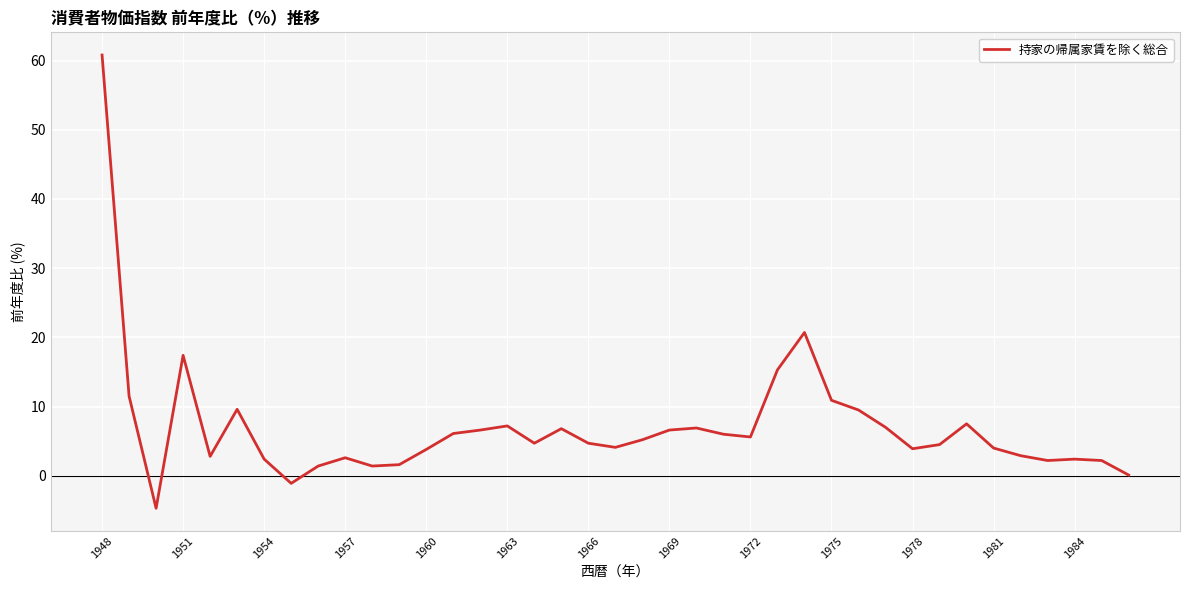

What is the difference between the maximum and minimum values?

65.5